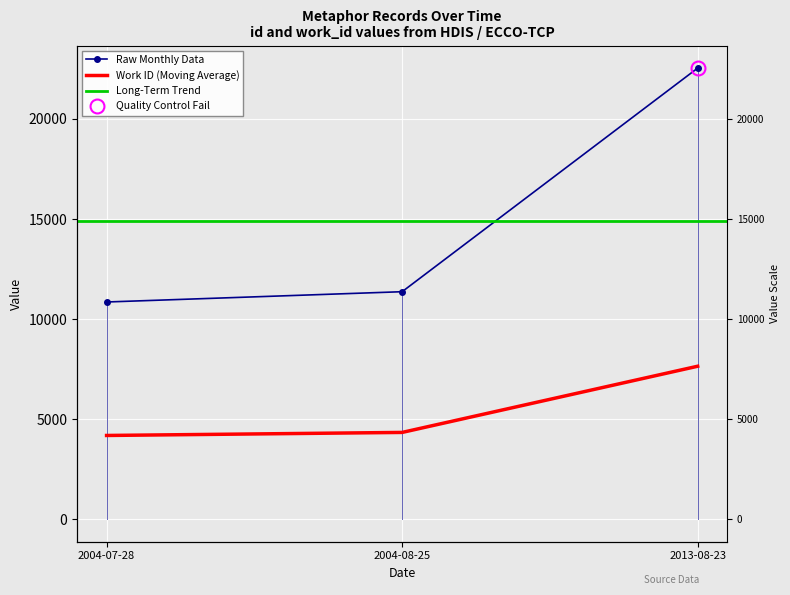

How many data points in Raw Monthly Data are above 11367?

1